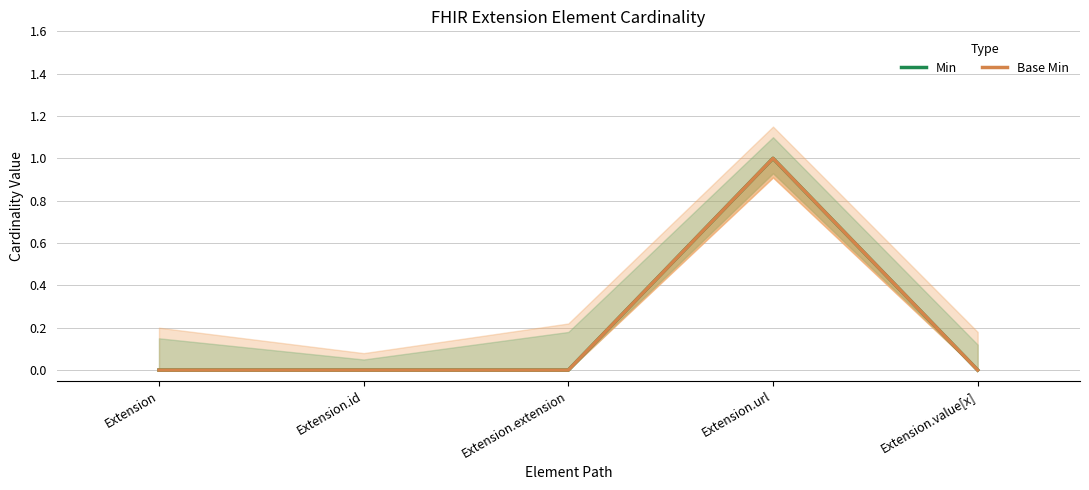

Rank the series by their maximum value, from lowest to highest.

Min, Base Min